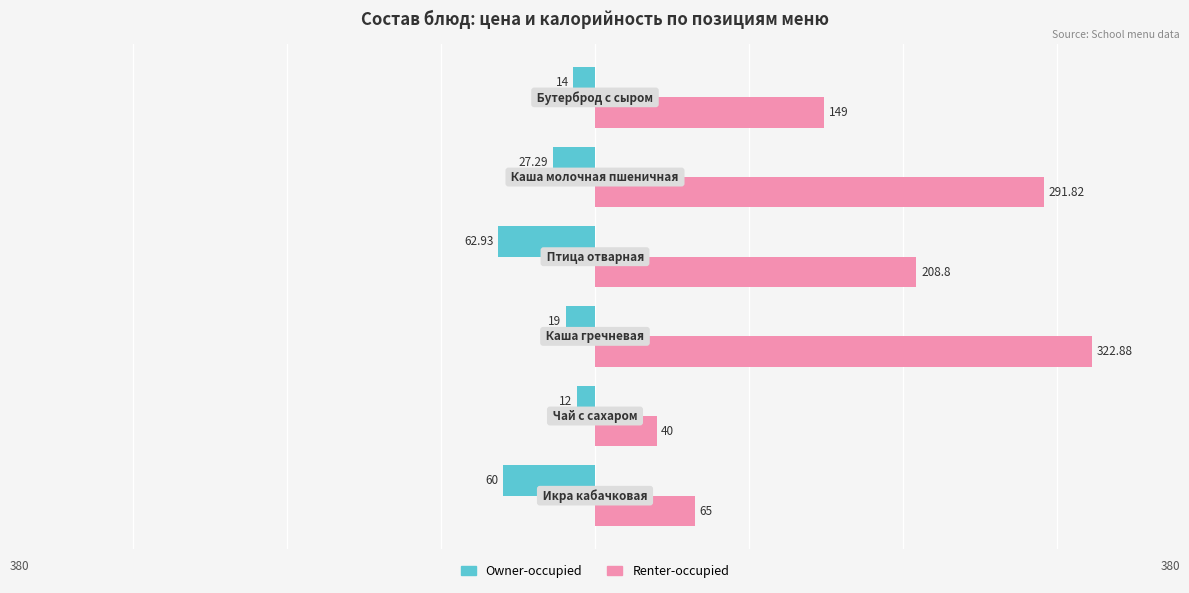

What is the sum of all Owner-occupied values?

-195.2